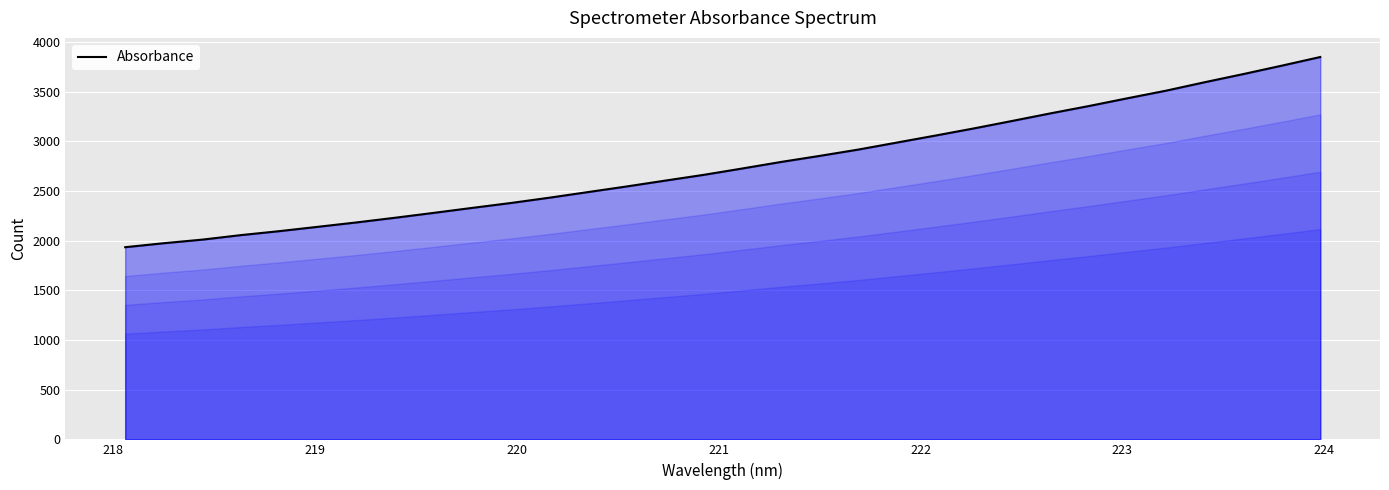

Reading left to right, transcribe all the data shown in this chart.

1934.8	1975.0	2011.2	2056.6	2096.7	2140.5	2184.5	2231.6	2280.7	2330.9	2380.1	2433.5	2490.1	2546.5	2605.4	2663.5	2727.5	2793.0	2853.9	2917.3	2987.8	3058.2	3130.4	3206.0	3282.8	3356.8	3434.9	3511.2	3596.1	3677.8	3762.7	3849.8